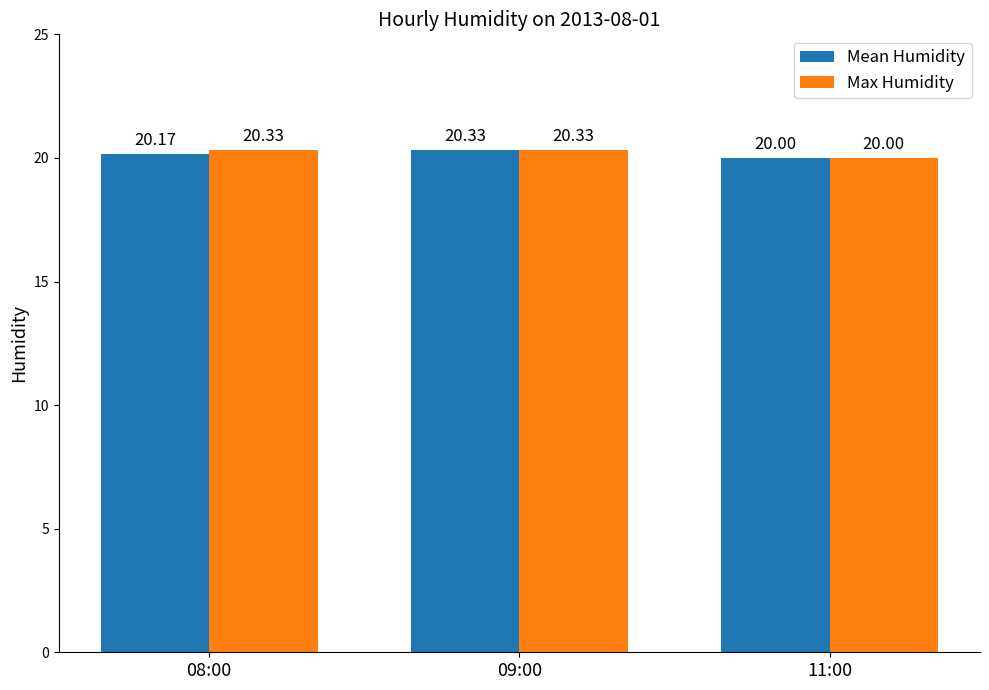

How many groups of bars are there?

3